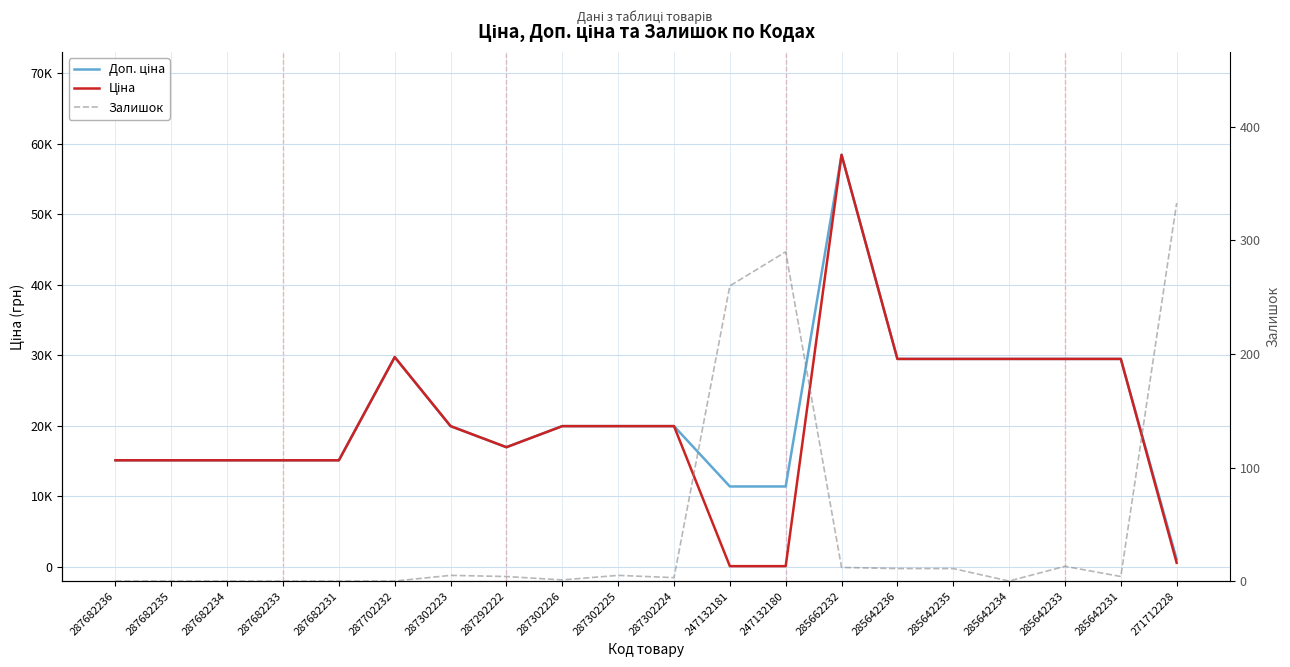

Which series changed the most between 287702232 and 247132181?

Ціна